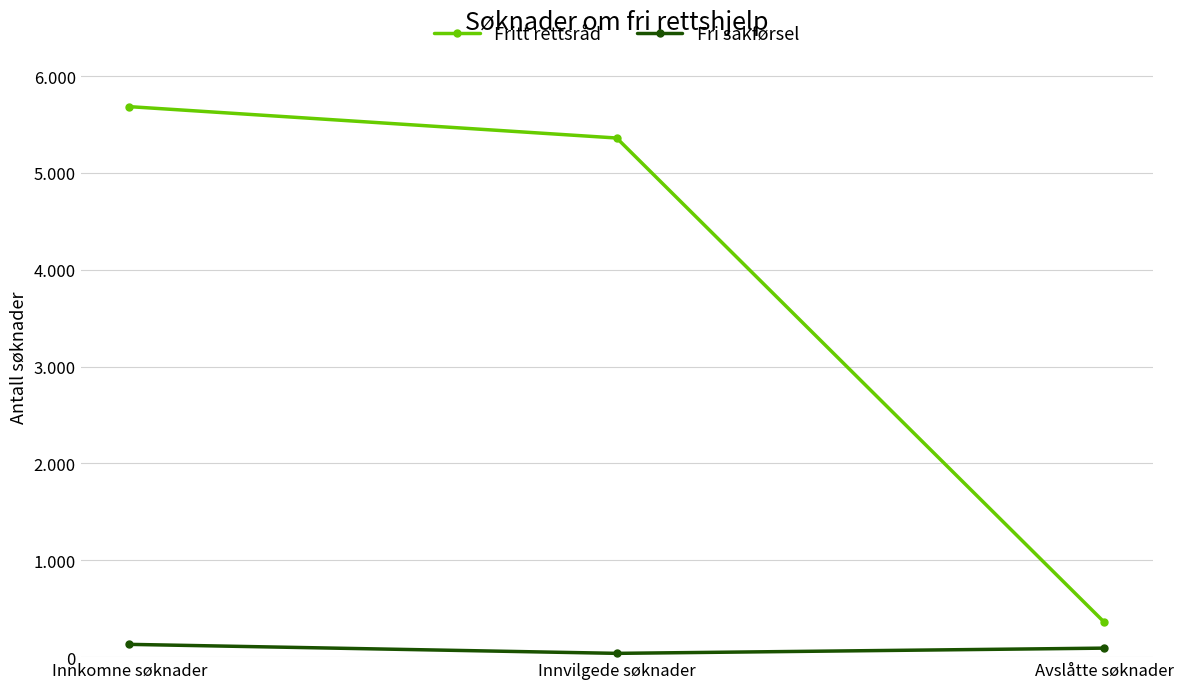

The Fritt rettsråd series shows 210 at Avslåtte søknader. True or false?

False